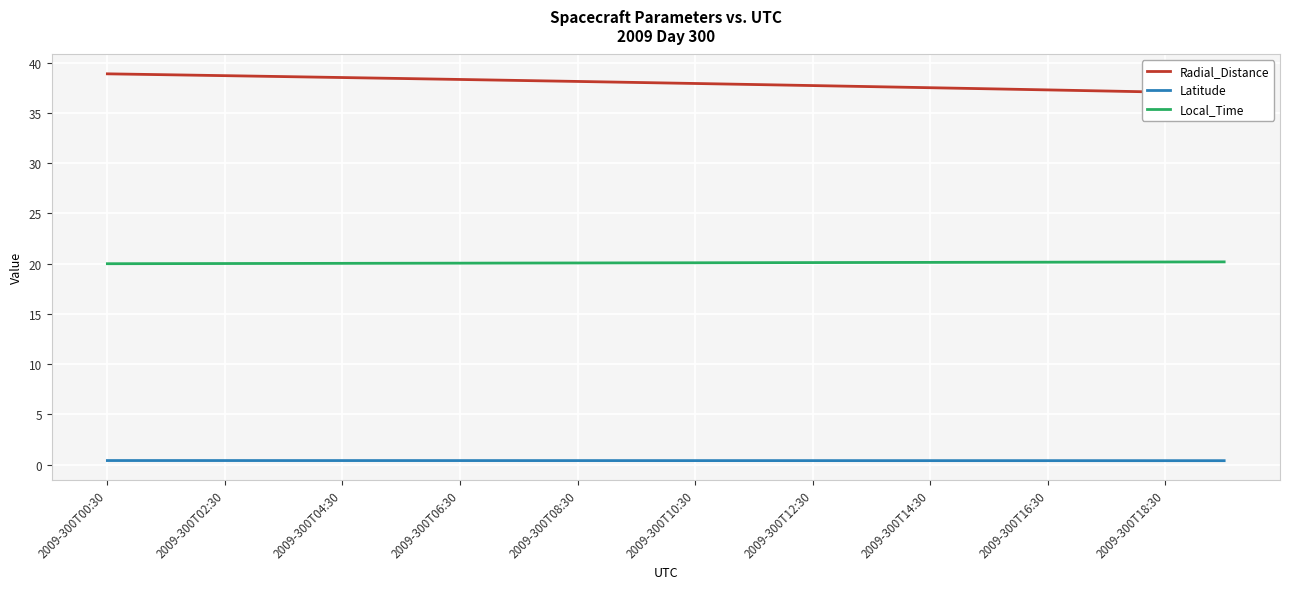

True or false: Local_Time and Latitude intersect in this chart.

False